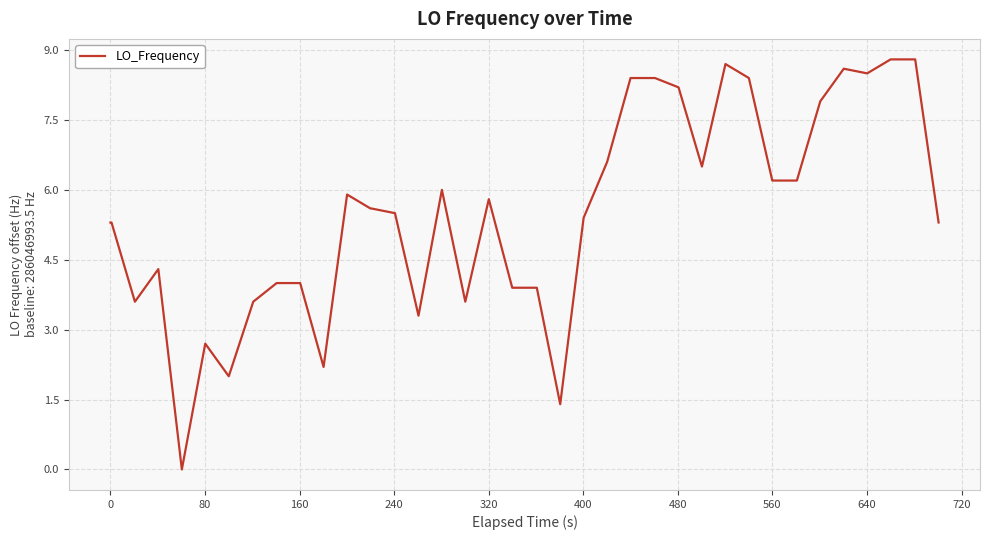

How many values exceed 5?

25